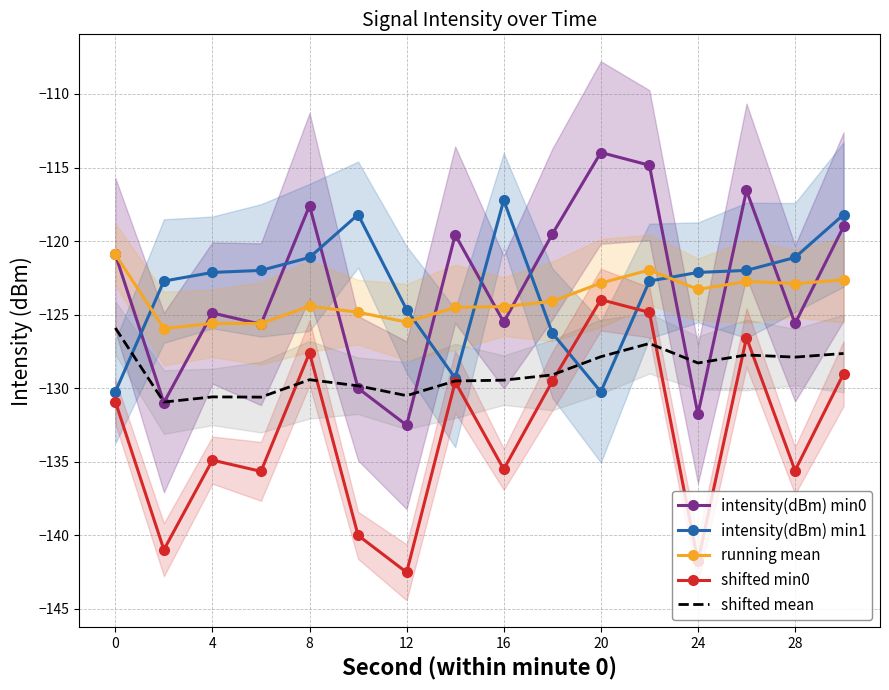

True or false: shifted min0 has a value of -200.4 at 12.

False